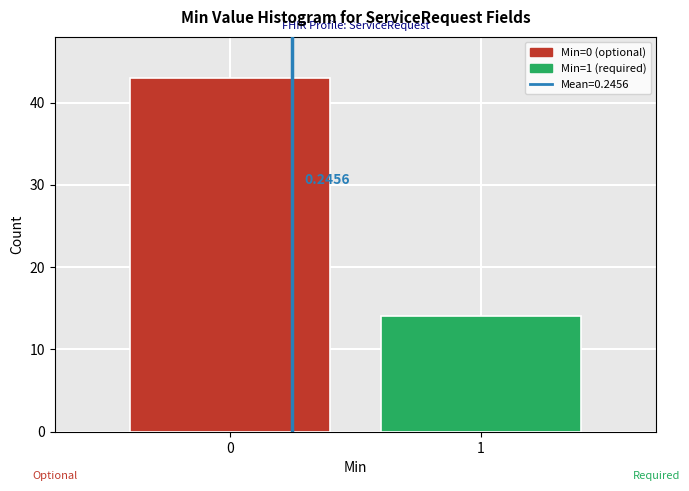

Are the bars horizontal?

No